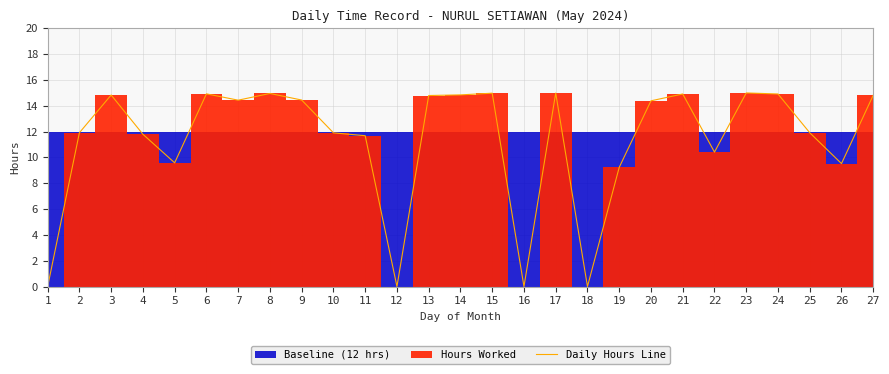

Rank the categories by value from highest to lowest.

23, 17, 15, 8, 6, 21, 24, 14, 3, 27, 13, 9, 7, 20, 2, 25, 10, 4, 11, 22, 5, 26, 19, 1, 12, 16, 18